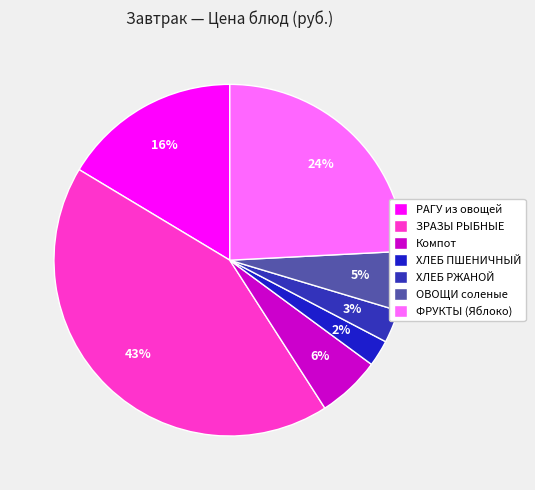

True or false: ХЛЕБ ПШЕНИЧНЫЙ accounts for 1% of the total.

False